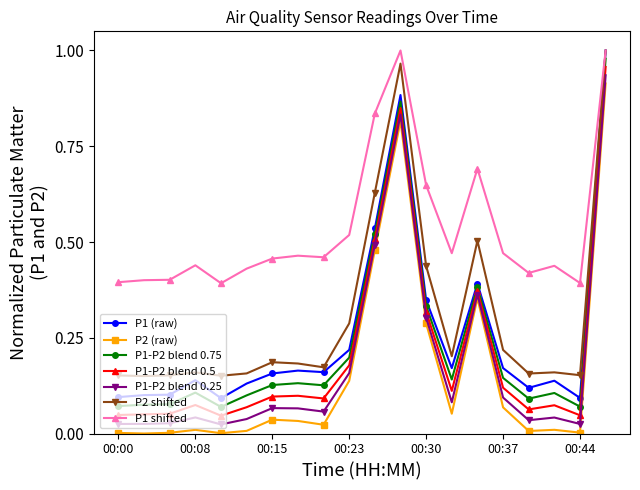

Which series has the widest spread of values?

P2 (raw)